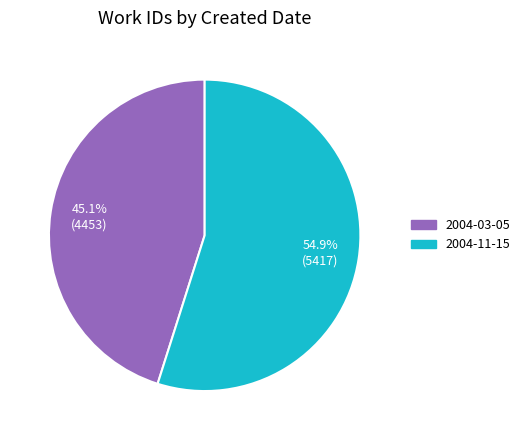

Rank the categories by value from highest to lowest.

2004-11-15, 2004-03-05